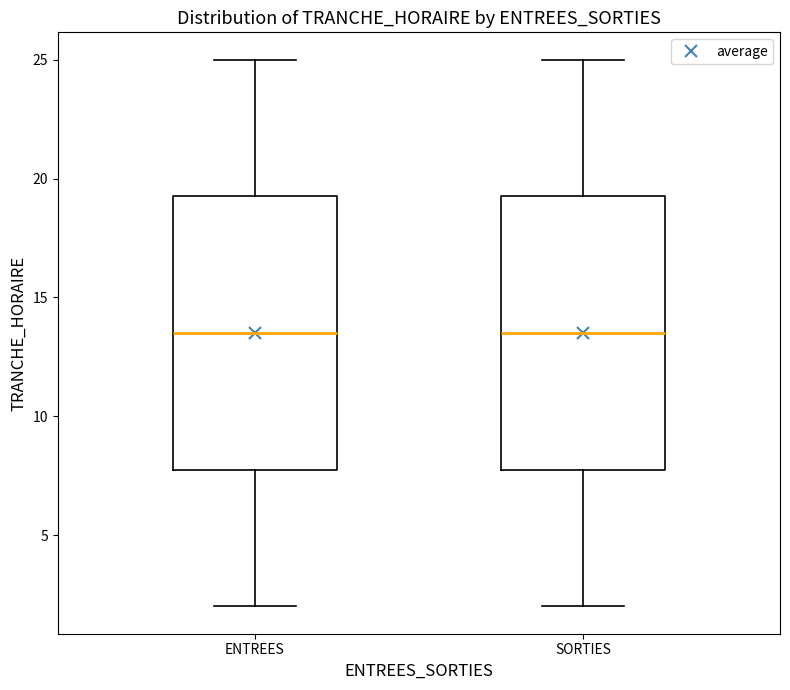

Reading left to right, read every box against the y-axis: the position of its median line, the range the box covers, and the ends of its whiskers. The values are not printed on the chart, so give them approximately, as read against the axis.

ENTREES: median 13.5, box 8.0 to 19.5, whiskers 2.0 to 25.0
SORTIES: median 13.5, box 8.0 to 19.5, whiskers 2.0 to 25.0